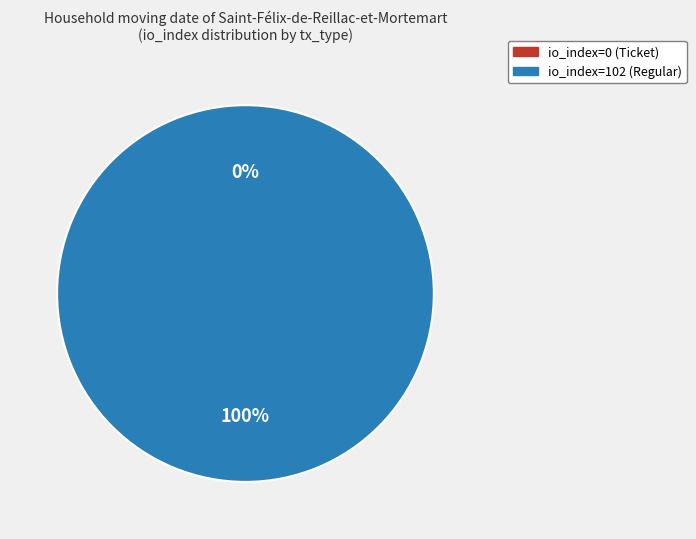

To the nearest percent, what is the difference between the largest and smallest slice percentages?

100%